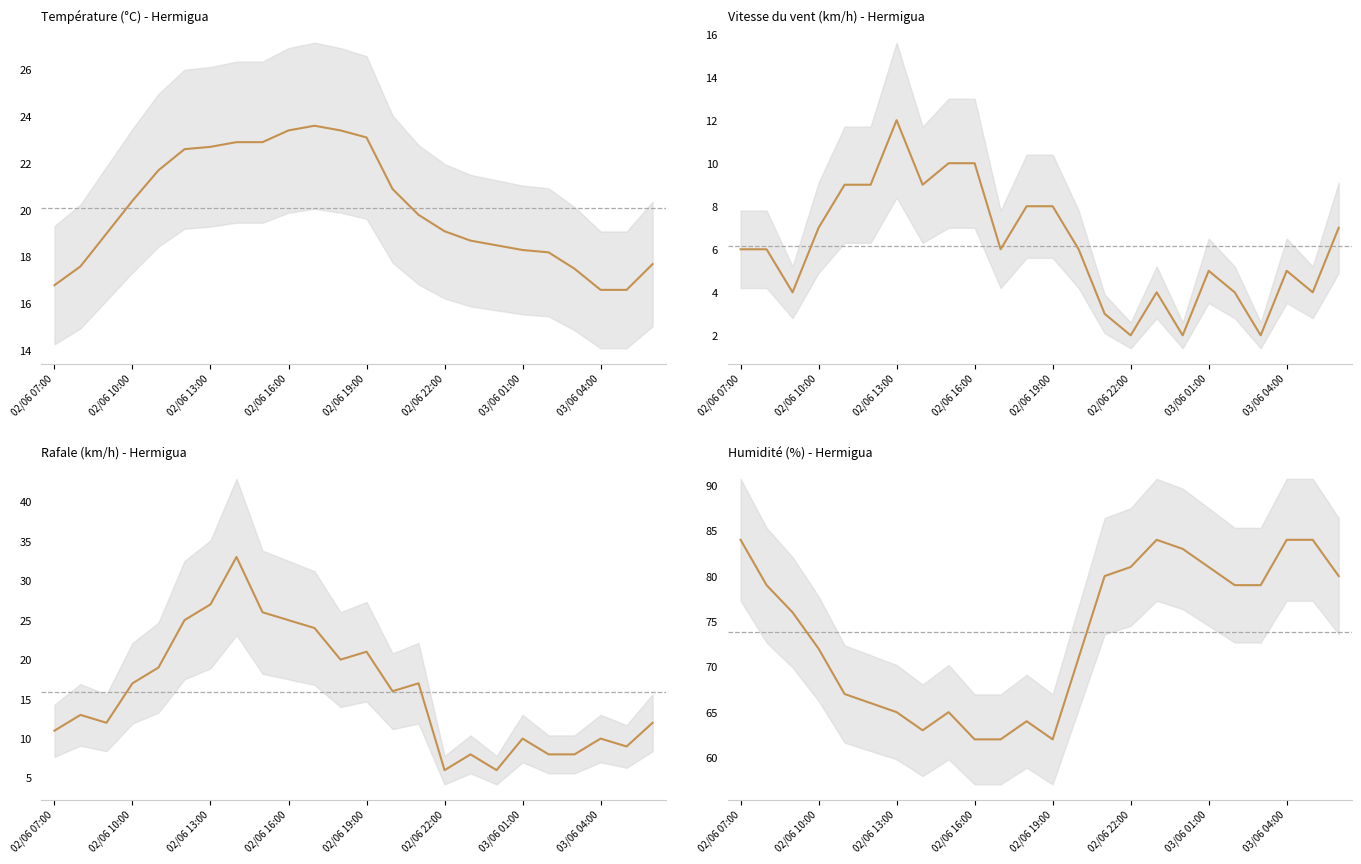

The value of Température (°C) - Hermigua at 11 is 23.4. True or false?

True